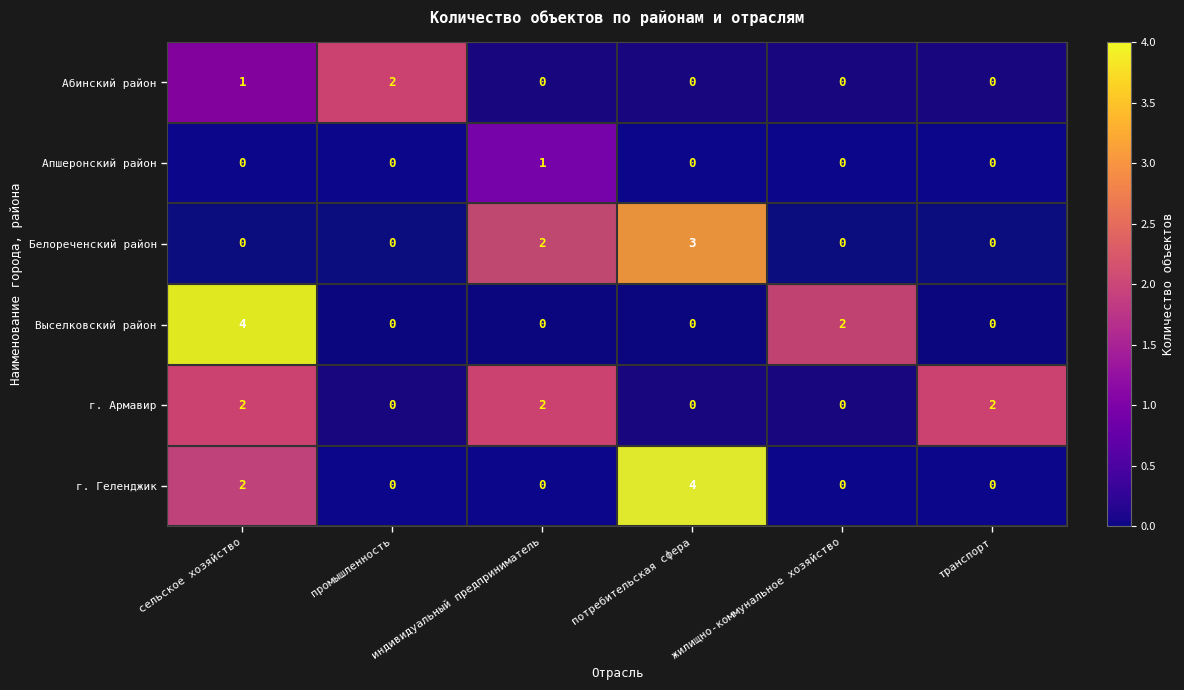

What is the greatest value displayed?

4